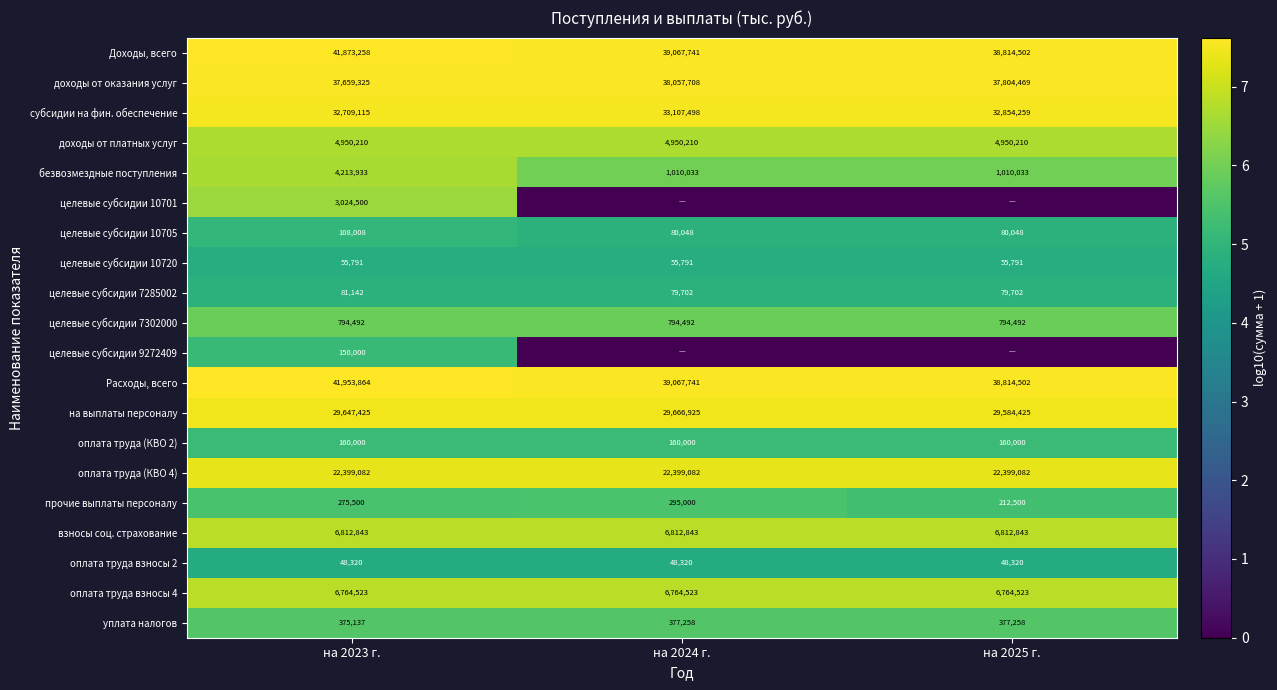

What is the average value of the целевые субсидии 10720 series?

55791